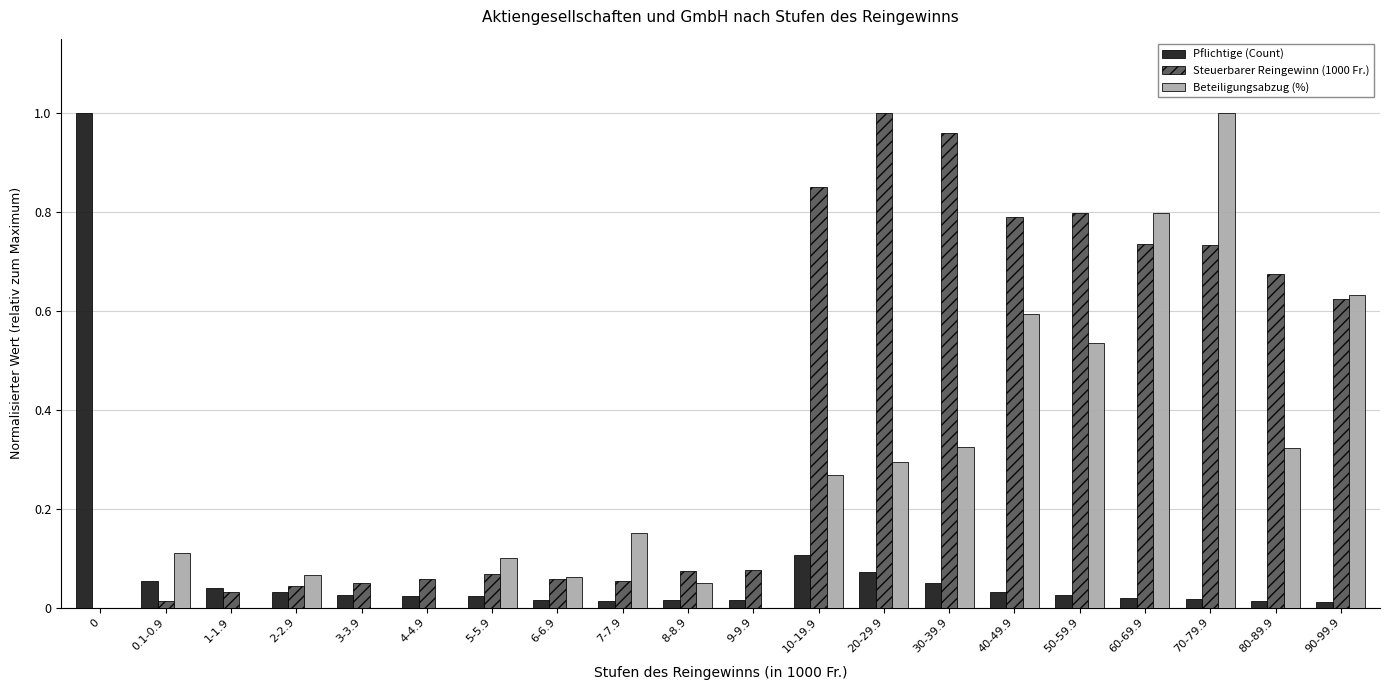

True or false: Steuerbarer Reingewinn (1000 Fr.) has a value of 0.3 at 20-29.9.

False